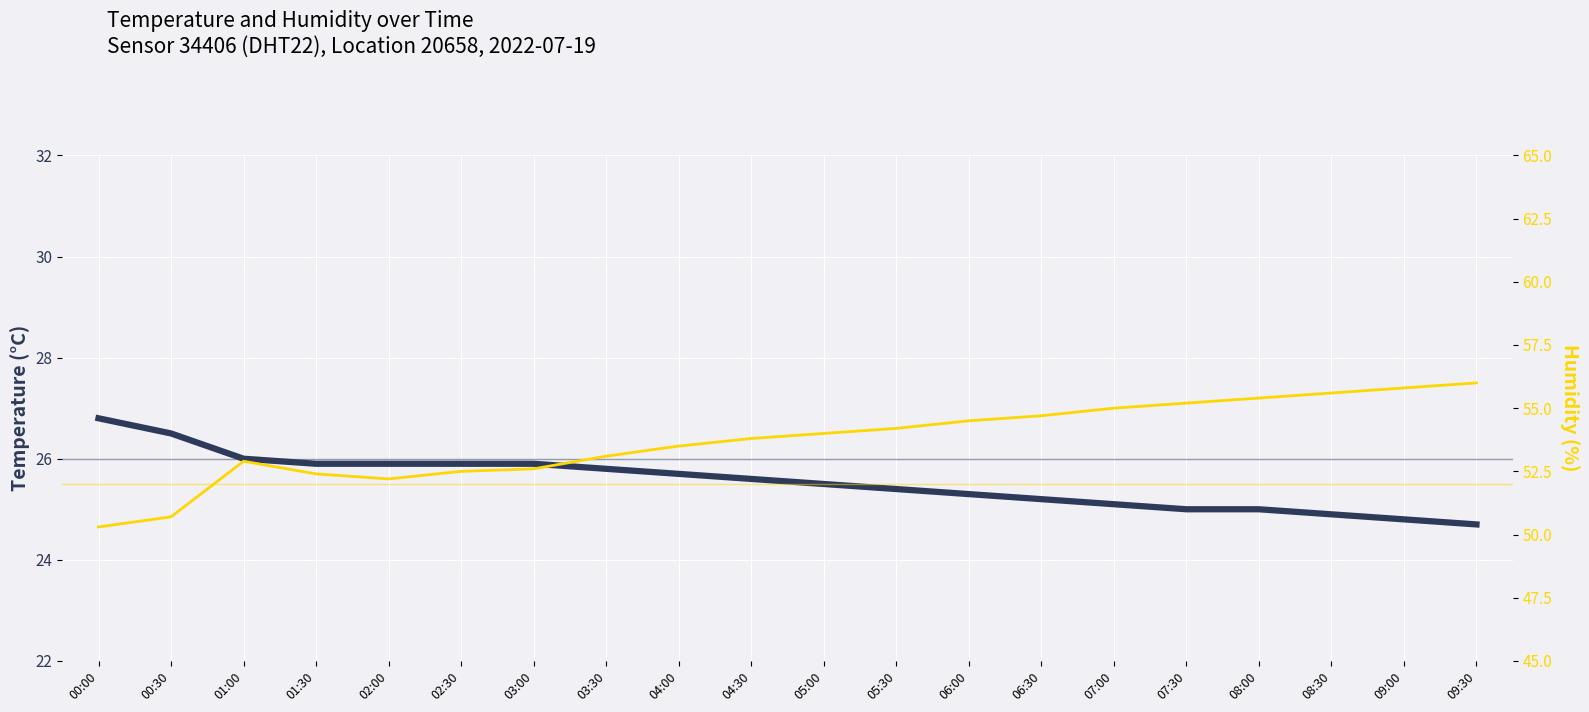

True or false: temperature and humidity intersect in this chart.

False